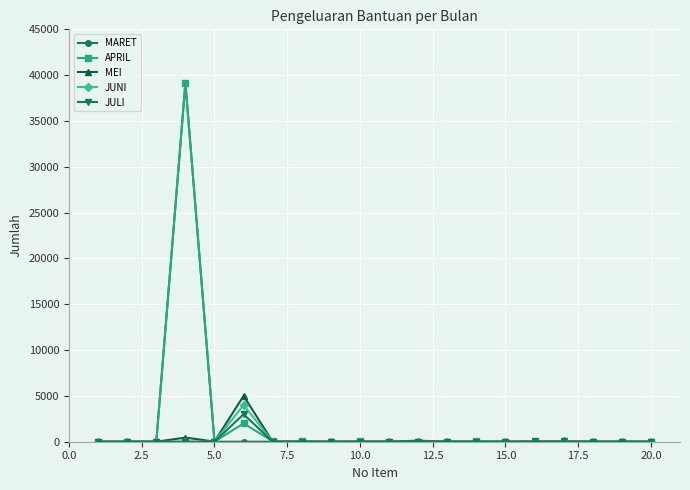

What is the greatest value displayed?

39150